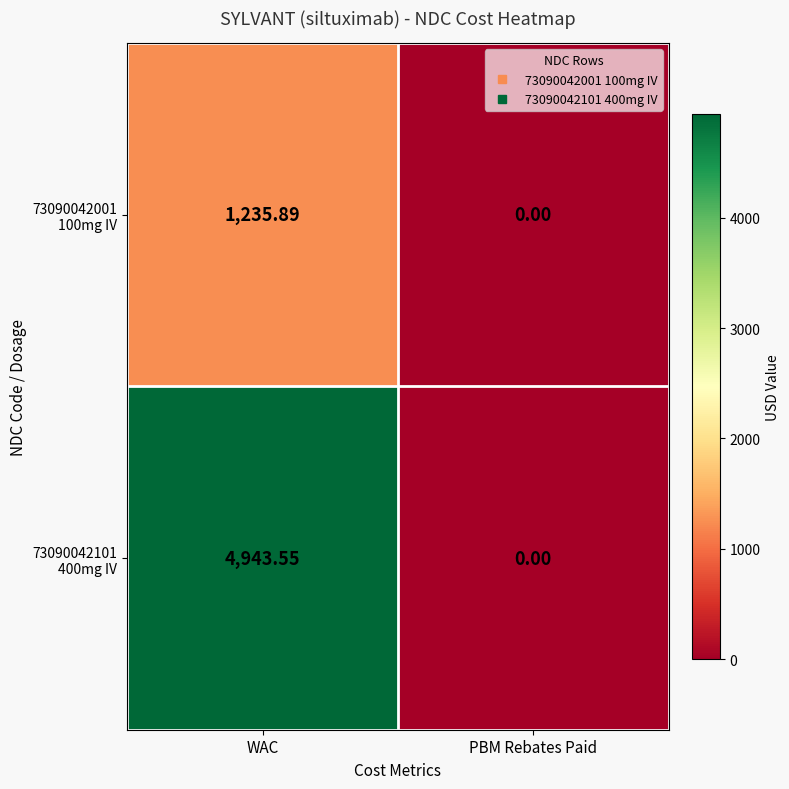

At which category does the chart reach its peak across all series?

WAC